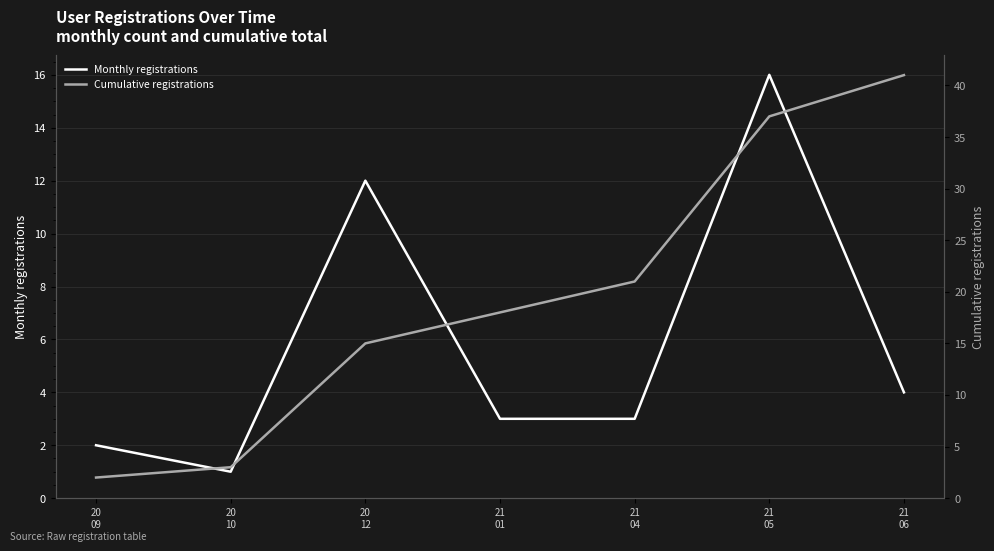

The Monthly registrations series shows 3 at 20
09. True or false?

False